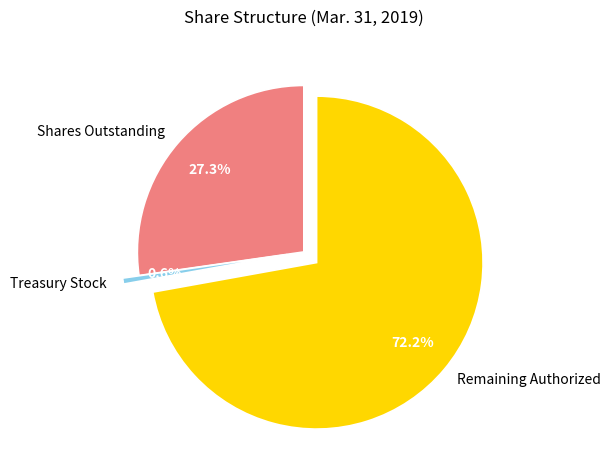

Does any single category account for the majority?

Yes